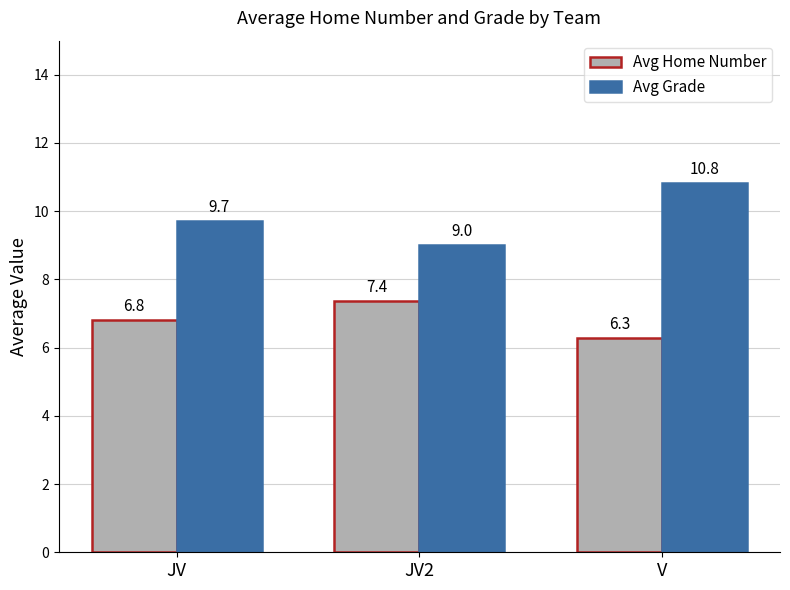

Reading right to left, list all the values displayed in this chart.

Avg Home Number: V=6.3	JV2=7.4	JV=6.8
Avg Grade: V=10.8	JV2=9.0	JV=9.7